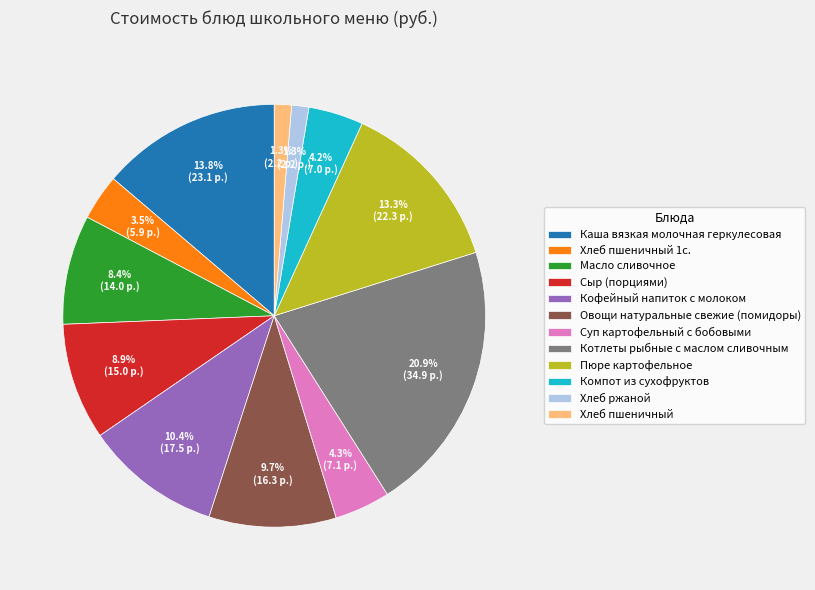

Which slice is the largest?

Котлеты рыбные с маслом сливочным